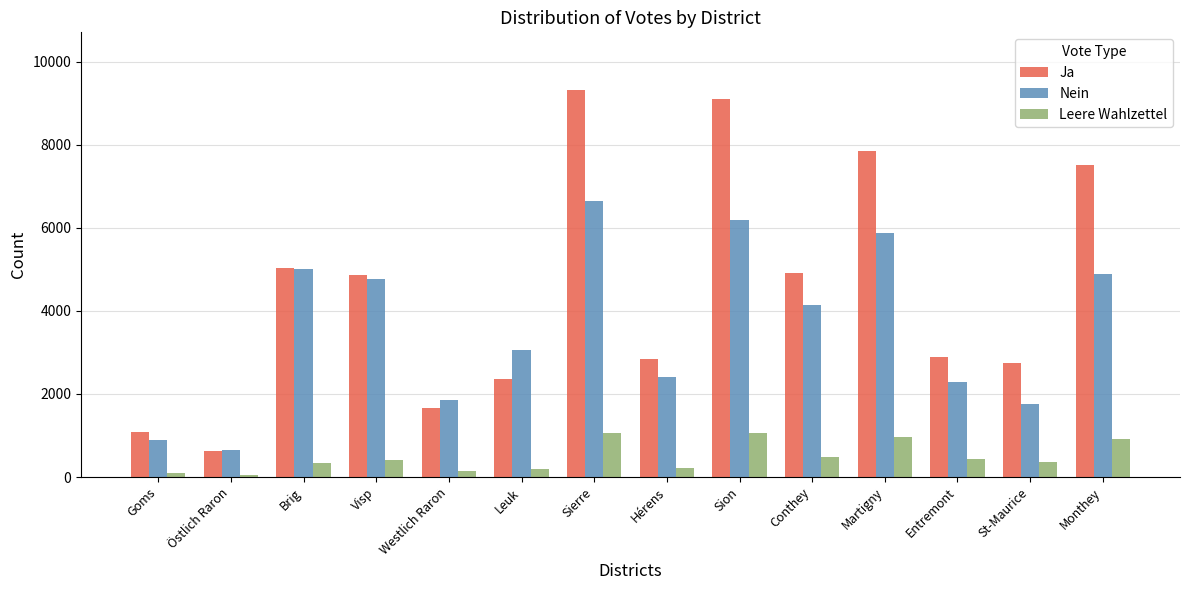

Rank the series by their average value, from highest to lowest.

Ja, Nein, Leere Wahlzettel